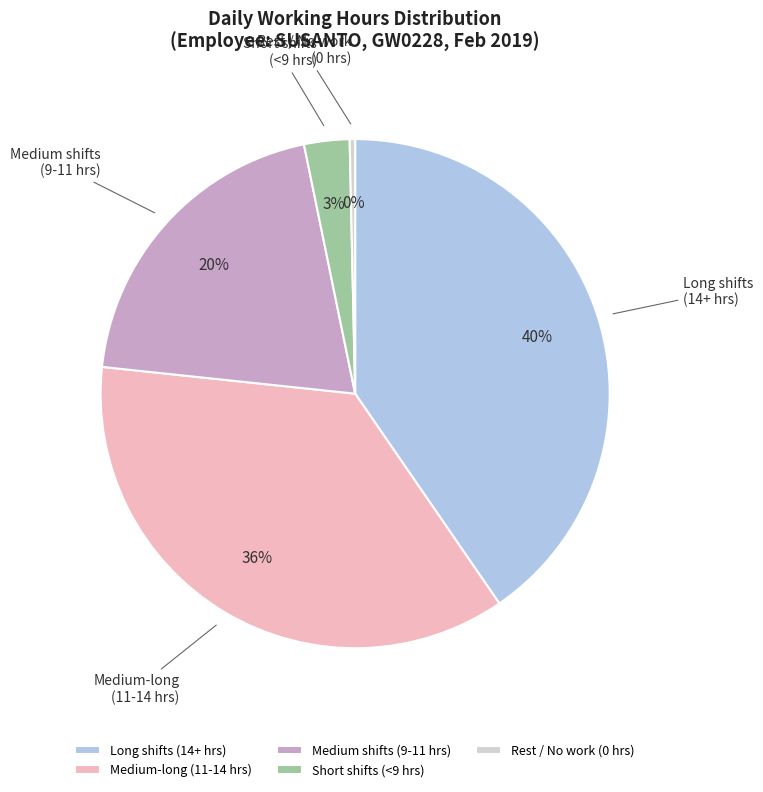

Approximately how many times larger is the value at Medium shifts (9-11 hrs) compared to Medium-long (11-14 hrs)?

0.6